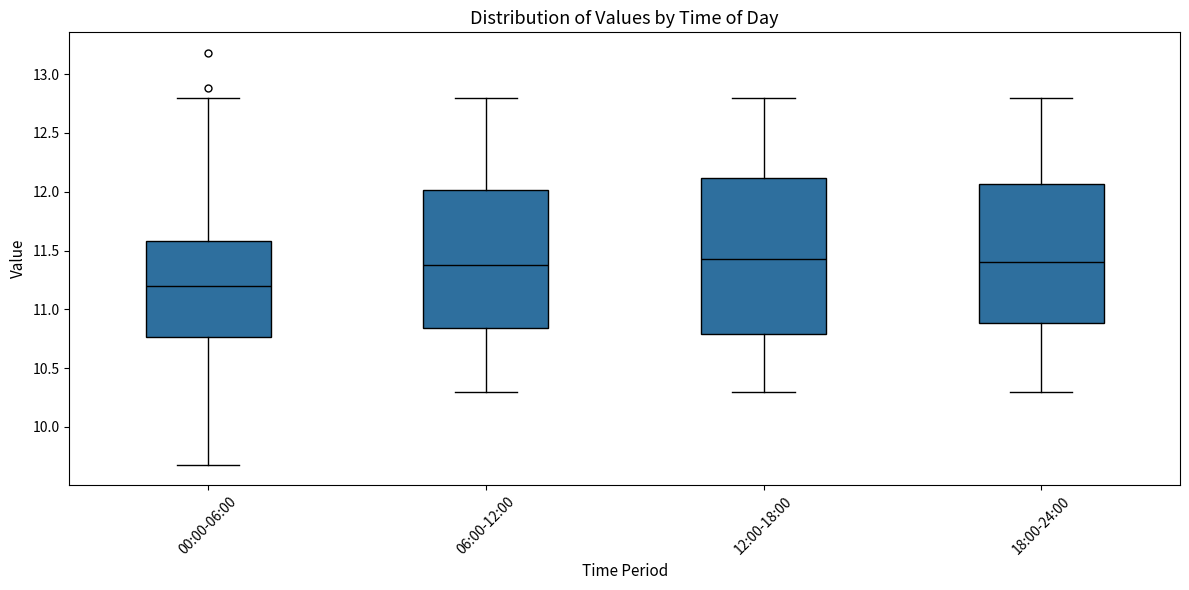

Comparing the boxes themselves (not the whiskers), which one is the tallest?

12:00-18:00